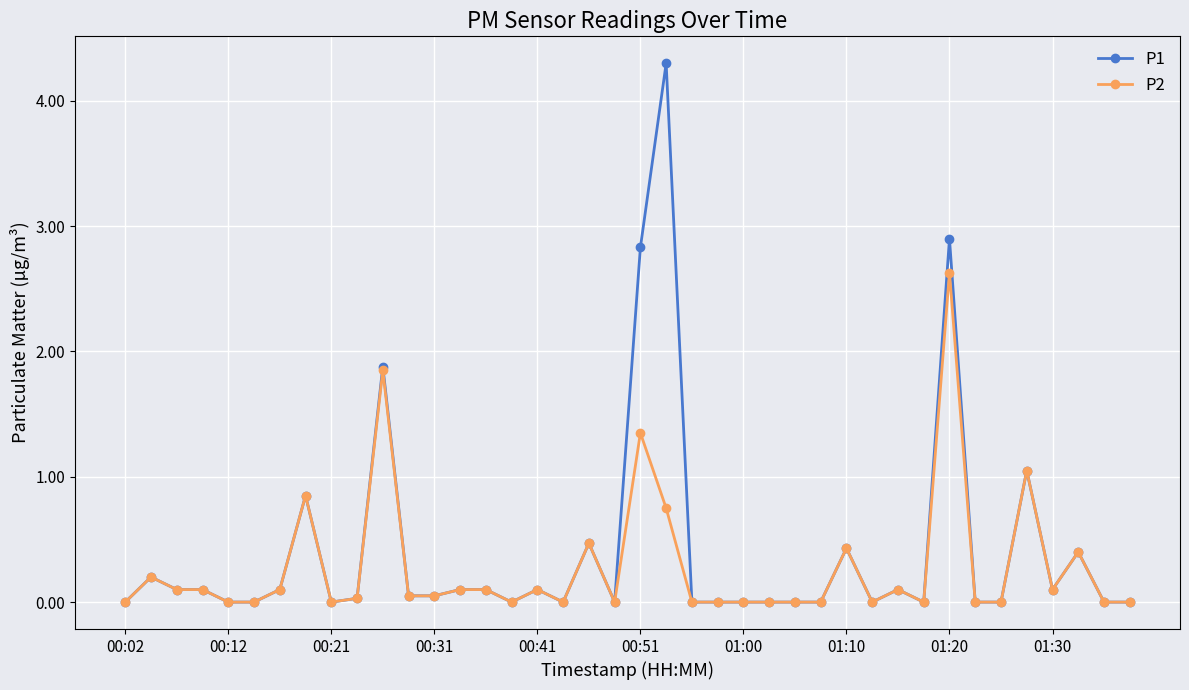

Rank the series by their maximum value, from highest to lowest.

P1, P2